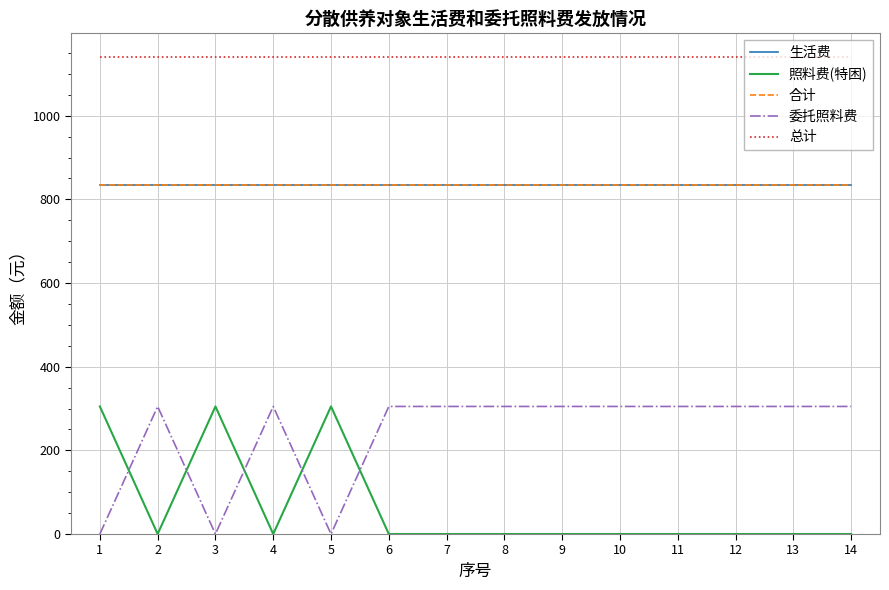

Reading left to right, what are all the values shown in this chart?

生活费: 835	835	835	835	835	835	835	835	835	835	835	835	835	835
照料费(特困): 305	0	305	0	305	0	0	0	0	0	0	0	0	0
合计: 835	835	835	835	835	835	835	835	835	835	835	835	835	835
委托照料费: 0	305	0	305	0	305	305	305	305	305	305	305	305	305
总计: 1140	1140	1140	1140	1140	1140	1140	1140	1140	1140	1140	1140	1140	1140